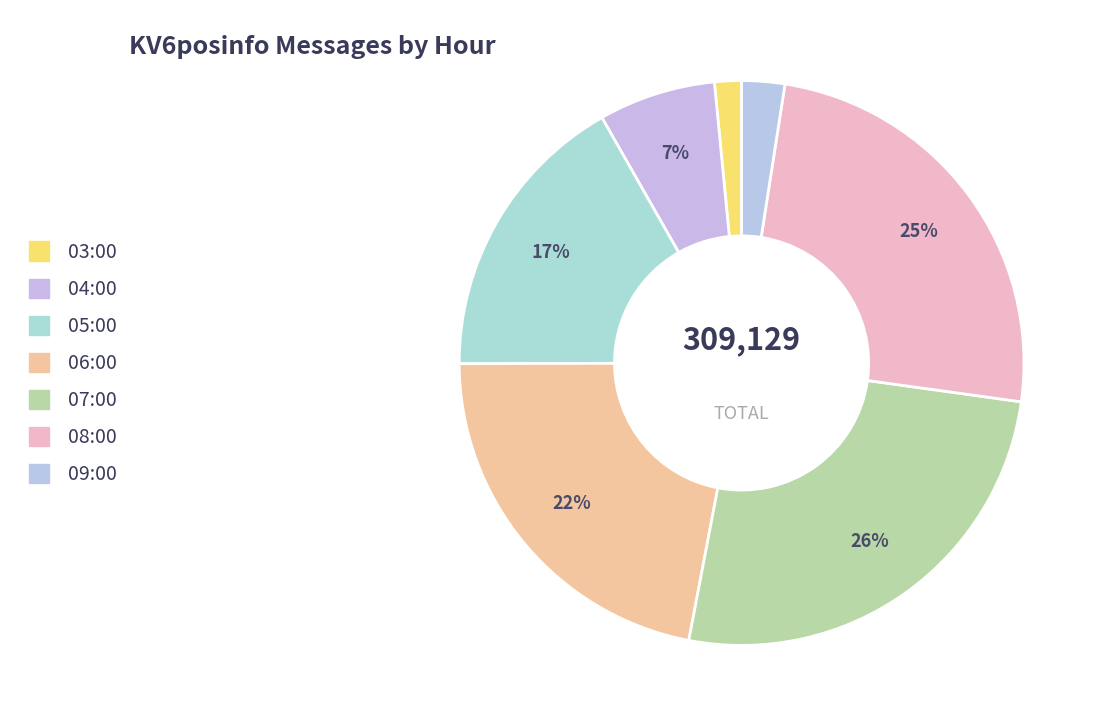

How many slices are in this pie chart?

7